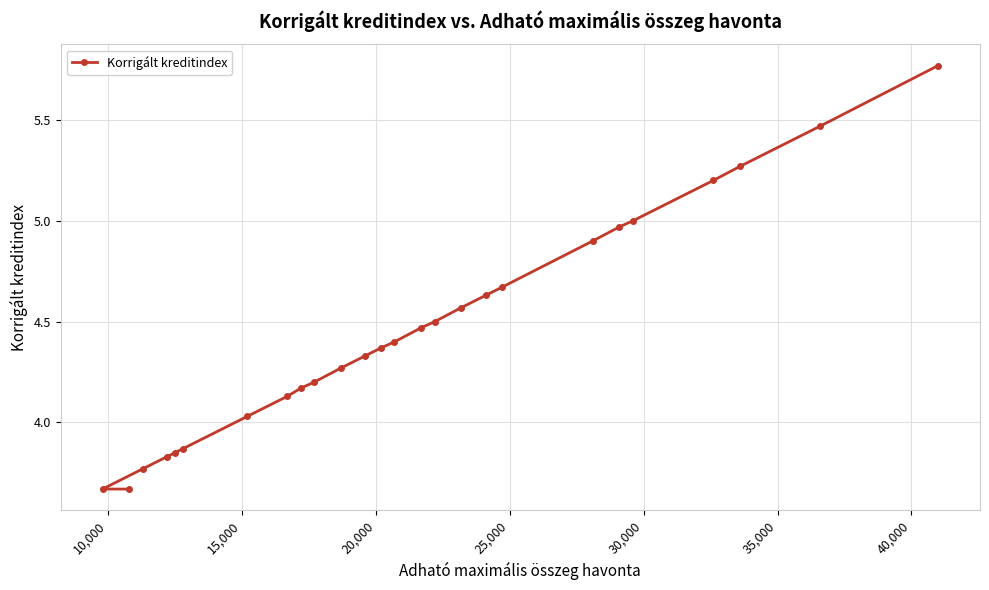

What is the difference between the second highest and minimum values?

1.8